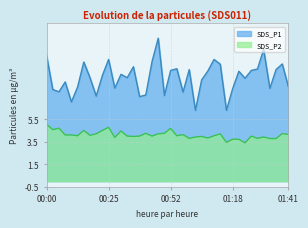

What is the sum of all SDS_P2 values?

164.1